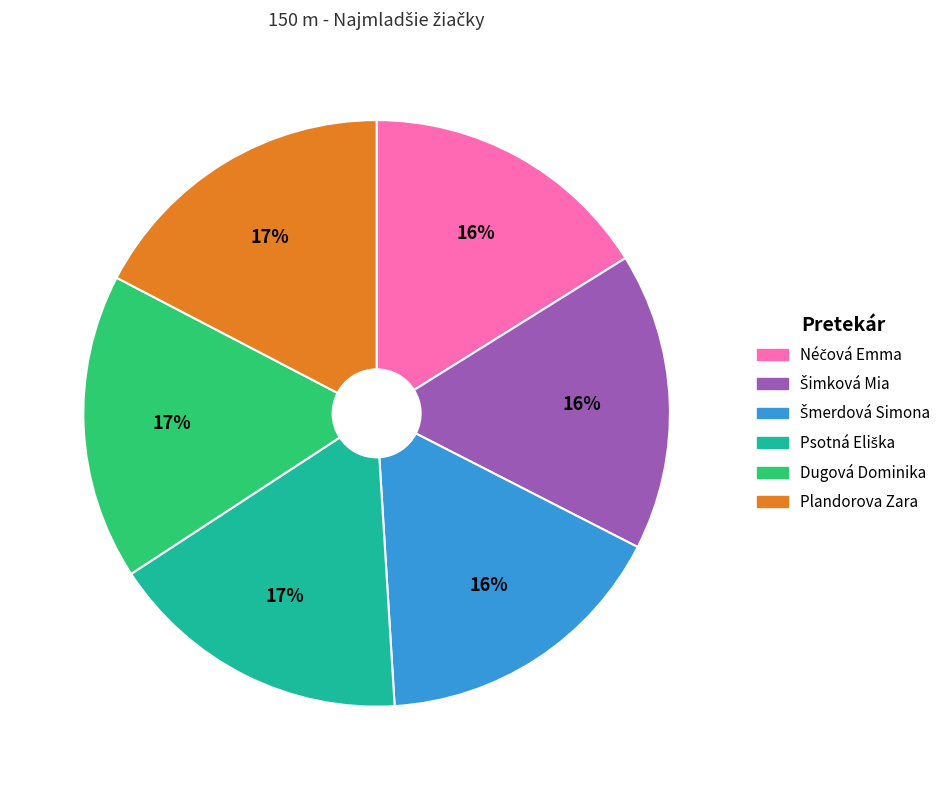

The Dugová Dominika slice represents 17% of the pie. True or false?

True